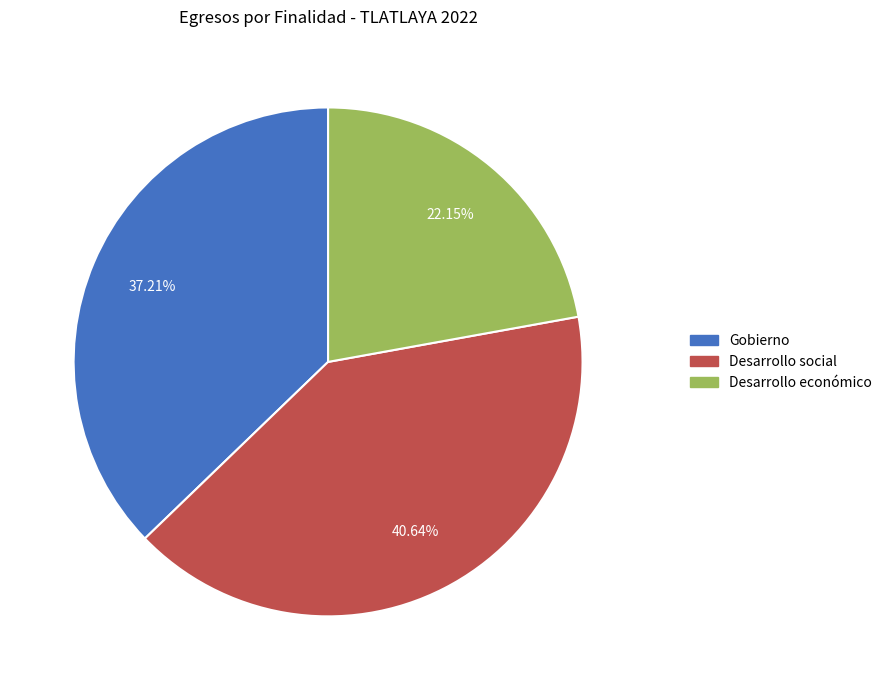

To the nearest percent, what is the combined percentage of Desarrollo económico and Gobierno?

59%